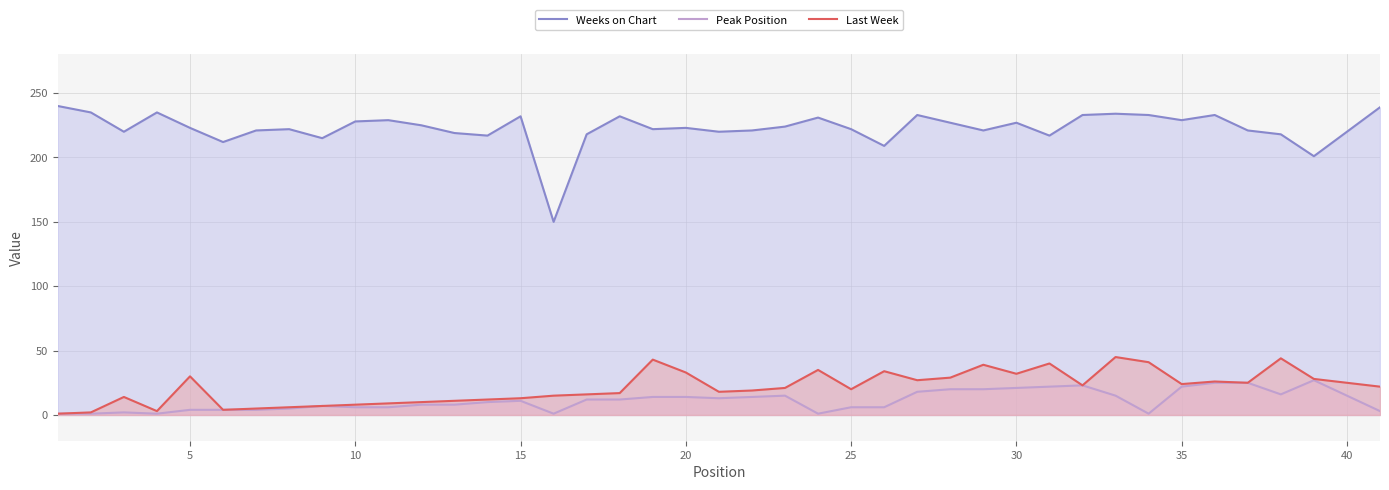

Reading right to left, list all the values displayed in this chart.

Weeks on Chart: 239	201	218	221	233	229	233	234	233	217	227	221	227	233	209	222	231	224	221	220	223	222	232	218	150	232	217	219	225	229	228	215	222	221	212	223	235	220	235	240
Peak Position: 3	27	16	25	25	22	1	15	23	22	21	20	20	18	6	6	1	15	14	13	14	14	12	12	1	11	10	8	8	6	6	7	5	4	4	4	1	2	1	1
Last Week: 22	28	44	25	26	24	41	45	23	40	32	39	29	27	34	20	35	21	19	18	33	43	17	16	15	13	12	11	10	9	8	7	6	5	4	30	3	14	2	1